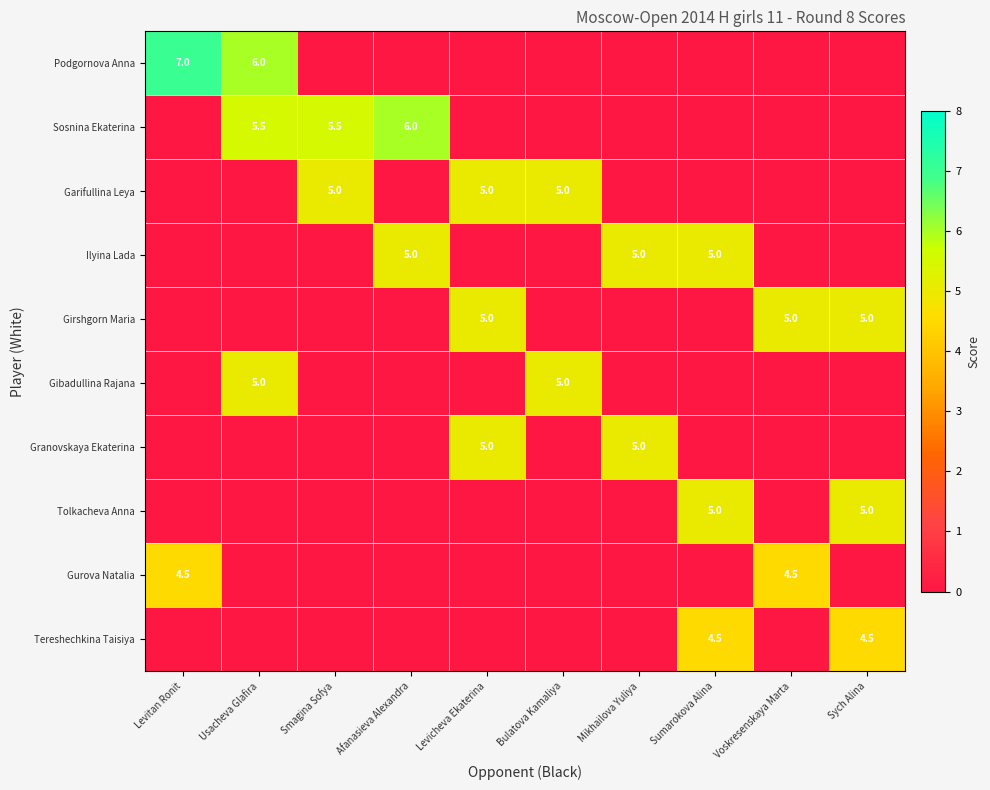

Is the value of Tolkacheva Anna at Sych Alina greater than the value of Granovskaya Ekaterina at Mikhailova Yuliya?

No